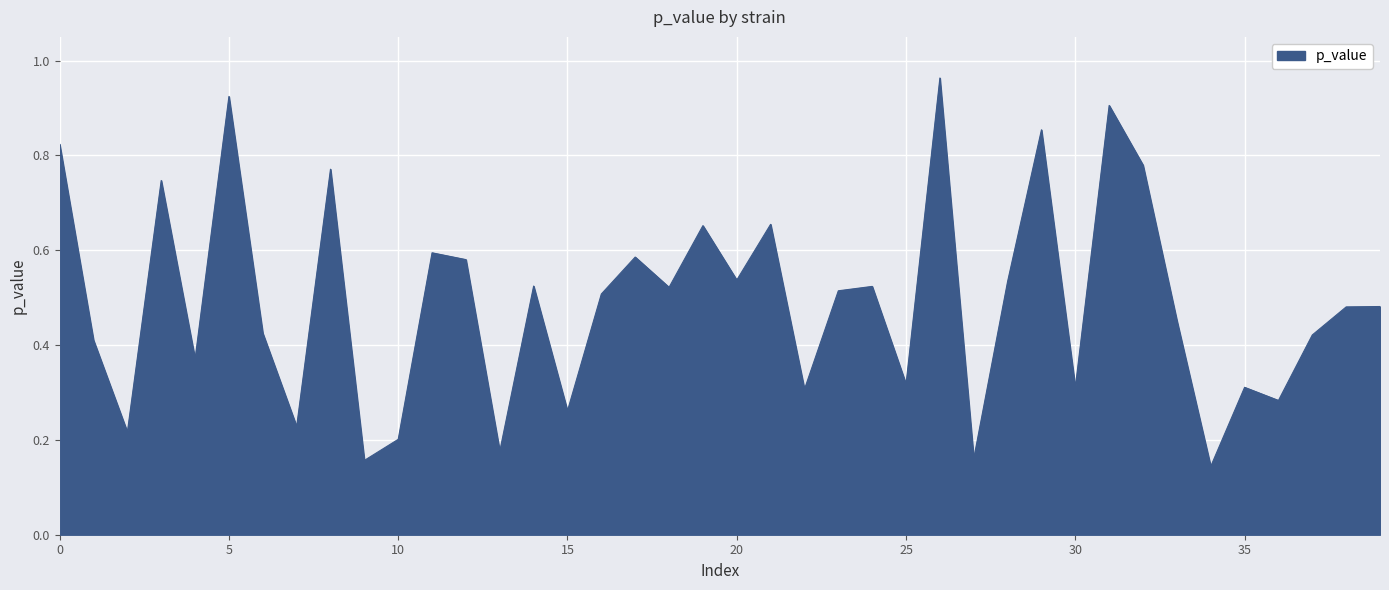

Rank the categories by value from highest to lowest.

srl3, BY4741-2nd, qcr8, faa2, ccr4, spt3, rgp1, rpa49, ssb2, mms22, BY4741, bim1, gbp2, rbl2, bck1, ref2, med2, fks1, fet3, whi5, vid30, snf2, vph1, gcn3, pom152, gim4, sur2, rad23, elf1, lat1, bem2, kre1, sse1, msn5, mso1, ypt6, mrc1, vps35, sto1, atp4